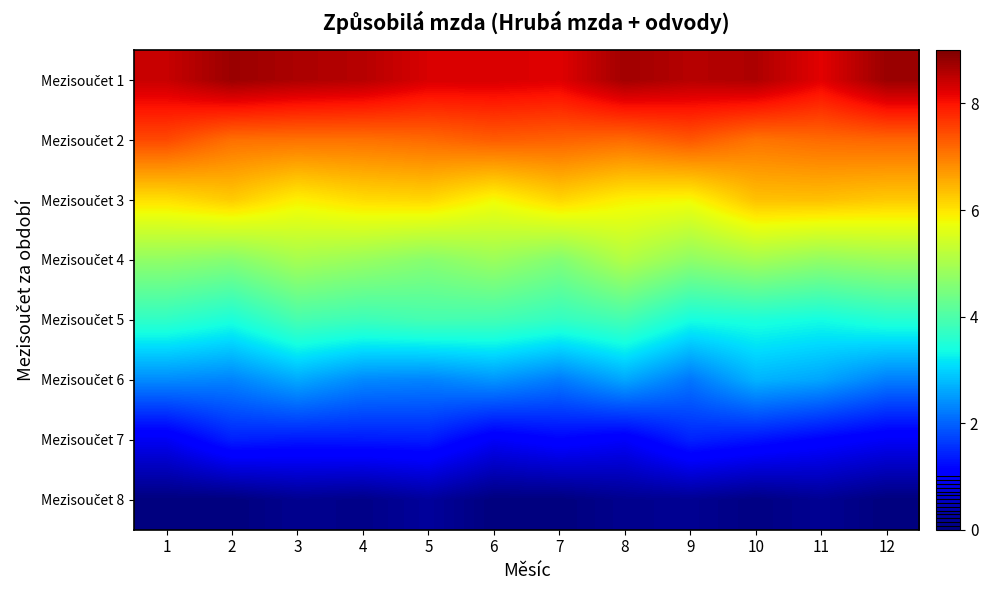

Rank the series by their maximum value, from highest to lowest.

Mezisoučet 1, Mezisoučet 2, Mezisoučet 3, Mezisoučet 4, Mezisoučet 5, Mezisoučet 6, Mezisoučet 7, Mezisoučet 8